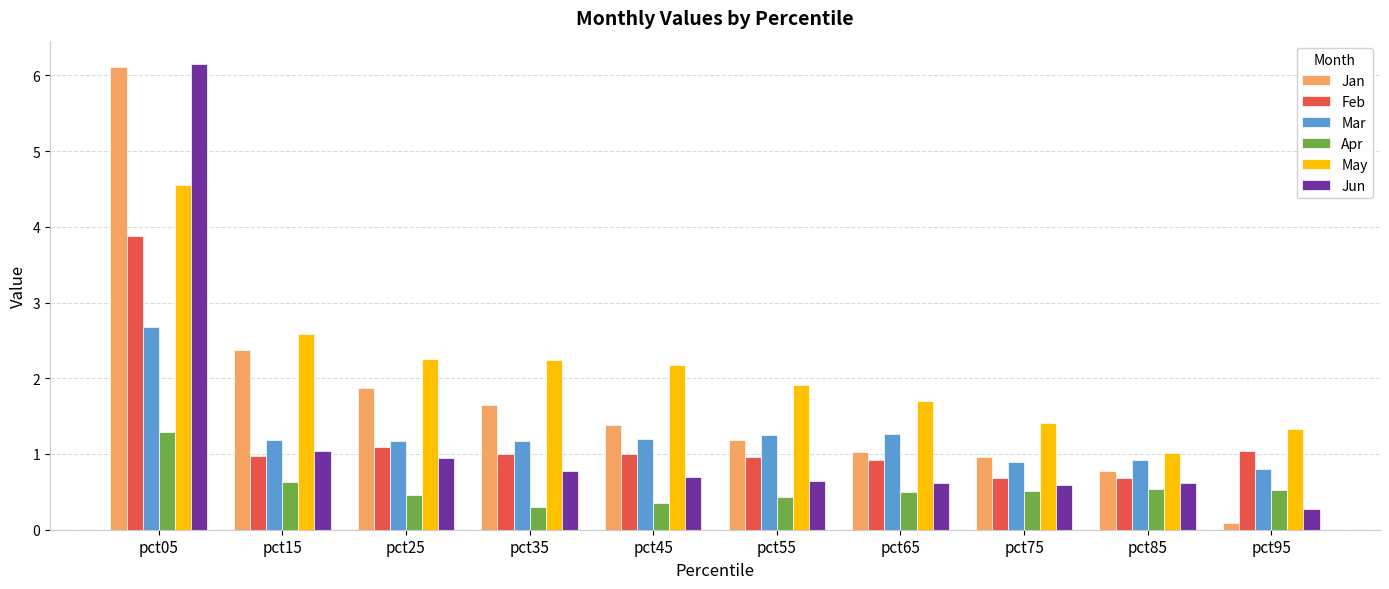

The value of Mar at pct45 is 1.2. True or false?

True